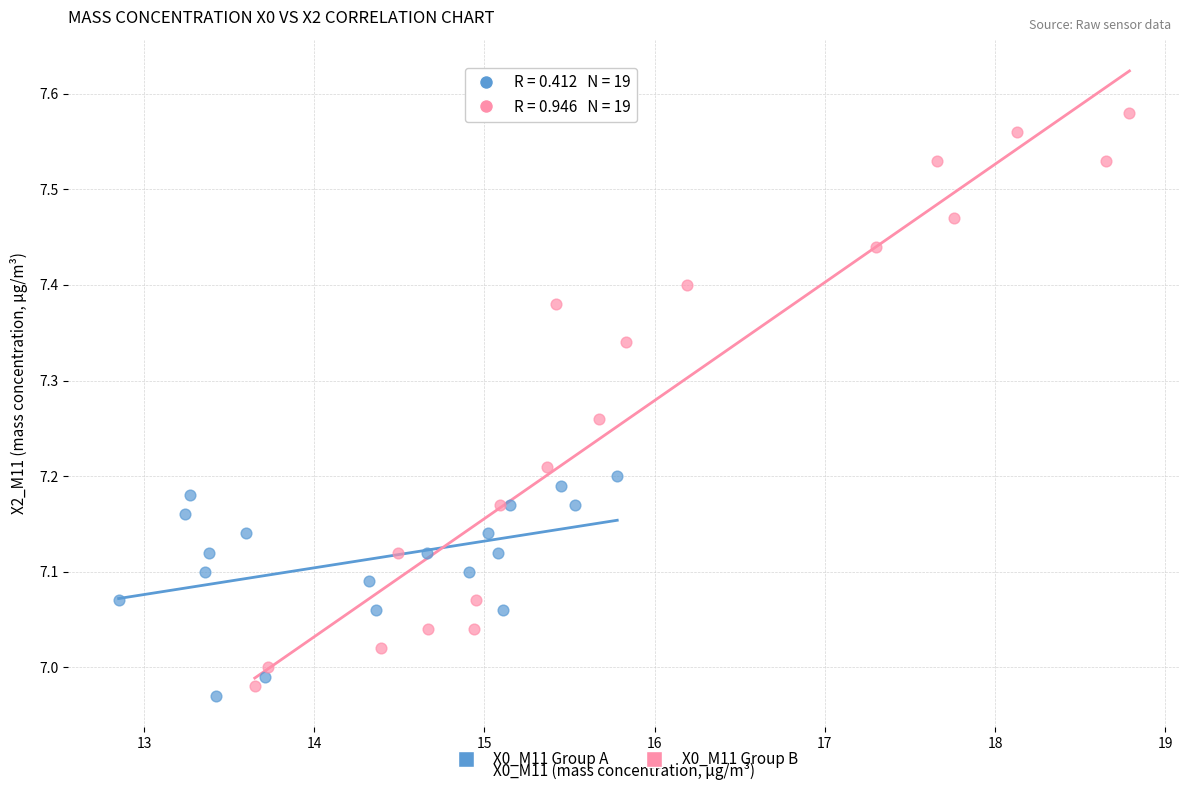

Which series has the largest Y range (max minus min)?

X0_M11 Group B